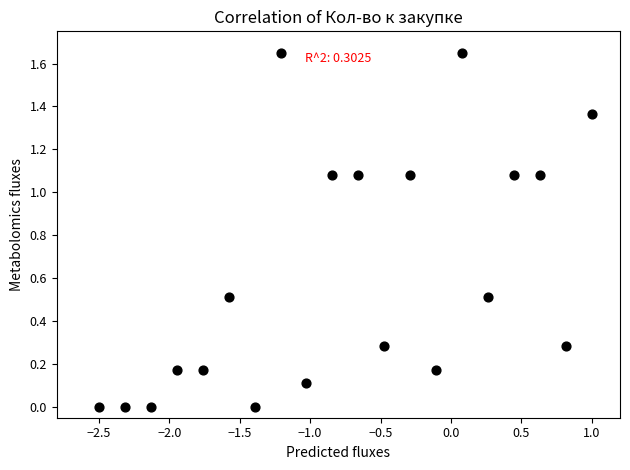

What is the range of X values (max minus min)?

3.5